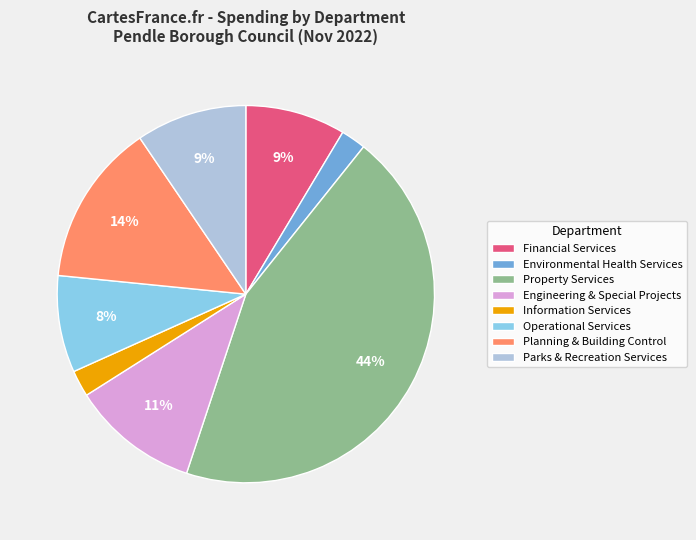

To the nearest percent, what portion does Parks & Recreation Services represent?

9%